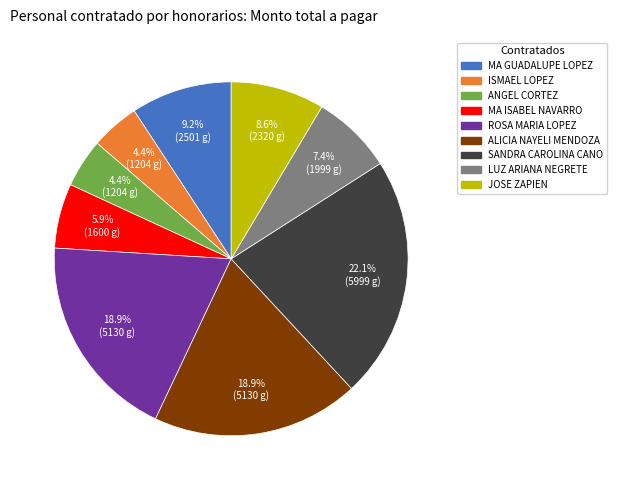

To the nearest percent, what is the difference between the largest and smallest slice percentages?

18%